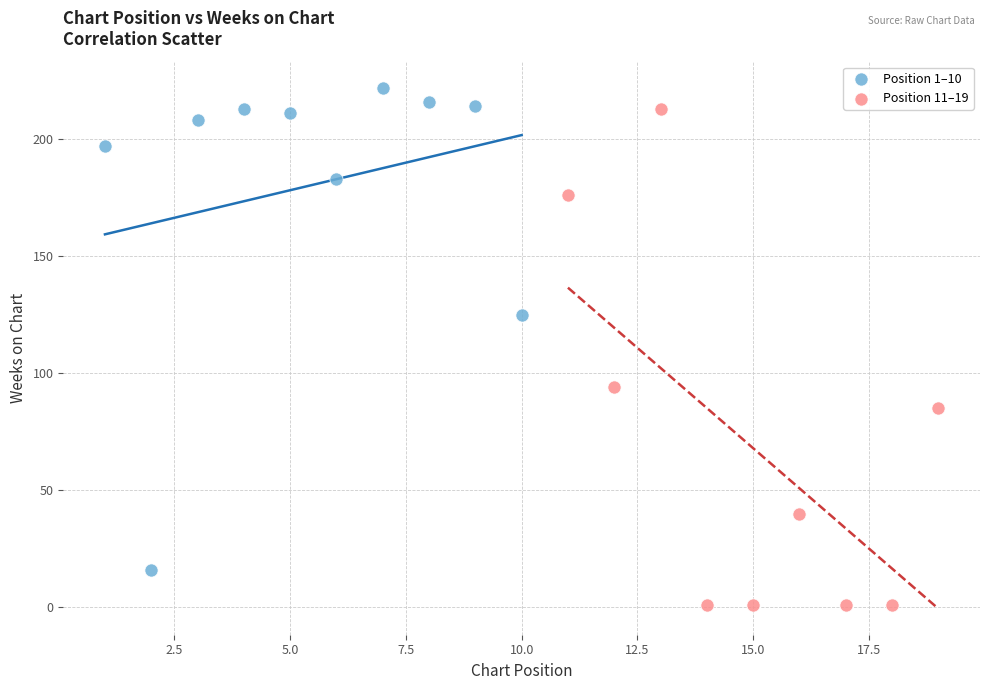

Which series reaches the minimum Y coordinate?

Position 11–19